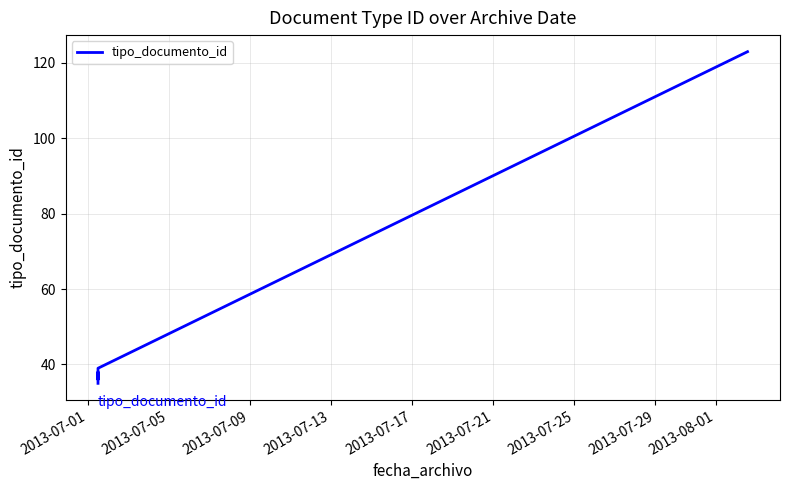

What is the sum of all values?

308